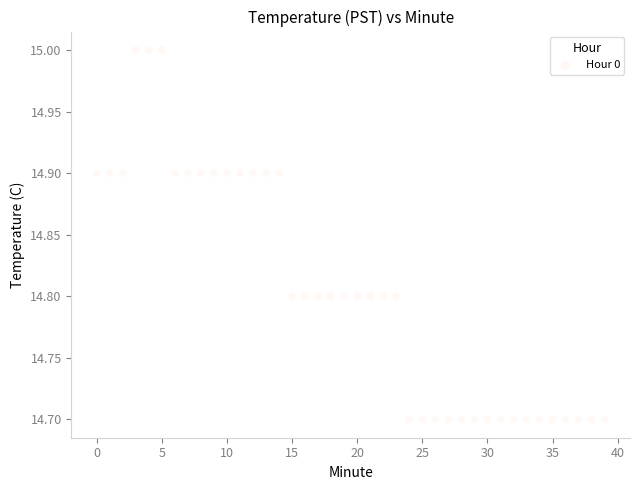

What is the range of Y values (max minus min)?

0.3